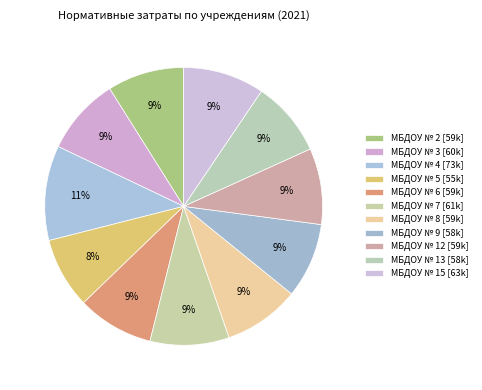

Which has a higher value, МБДОУ № 3 or МБДОУ № 9?

МБДОУ № 3